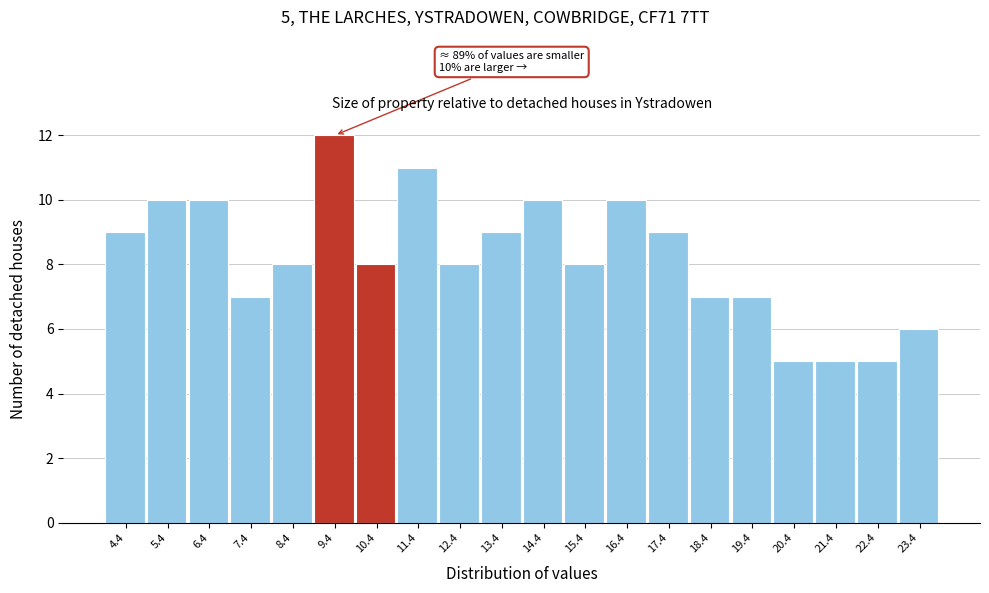

Reading left to right, list all the values displayed in this chart.

9	10	10	7	8	12	8	11	8	9	10	8	10	9	7	7	5	5	5	6